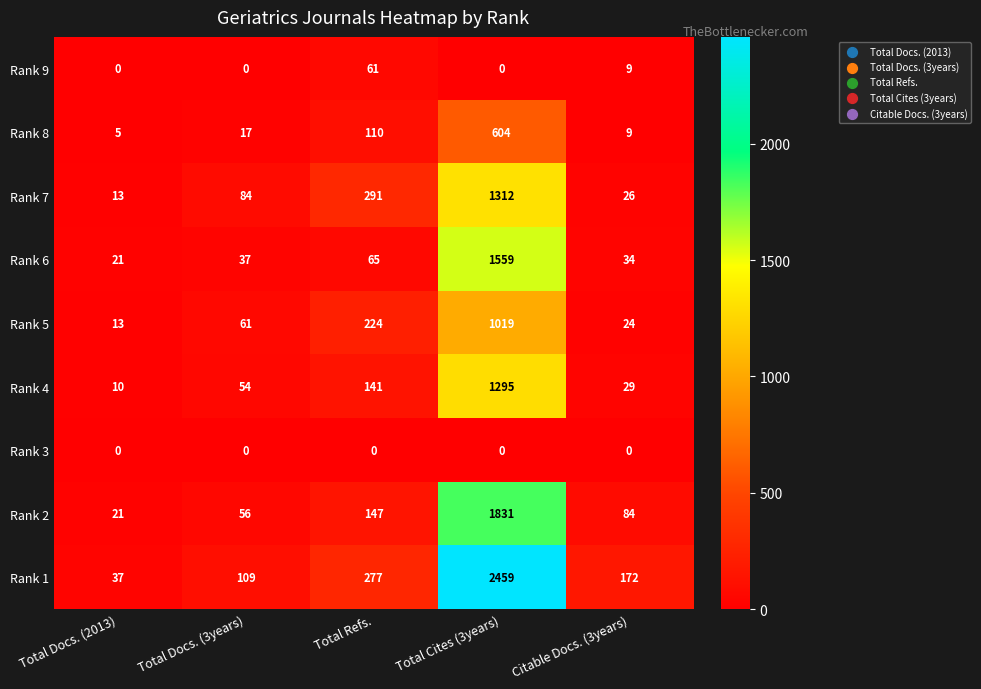

What is the sum of the Rank 5 values at Total Docs. (3years) and Citable Docs. (3years)?

85